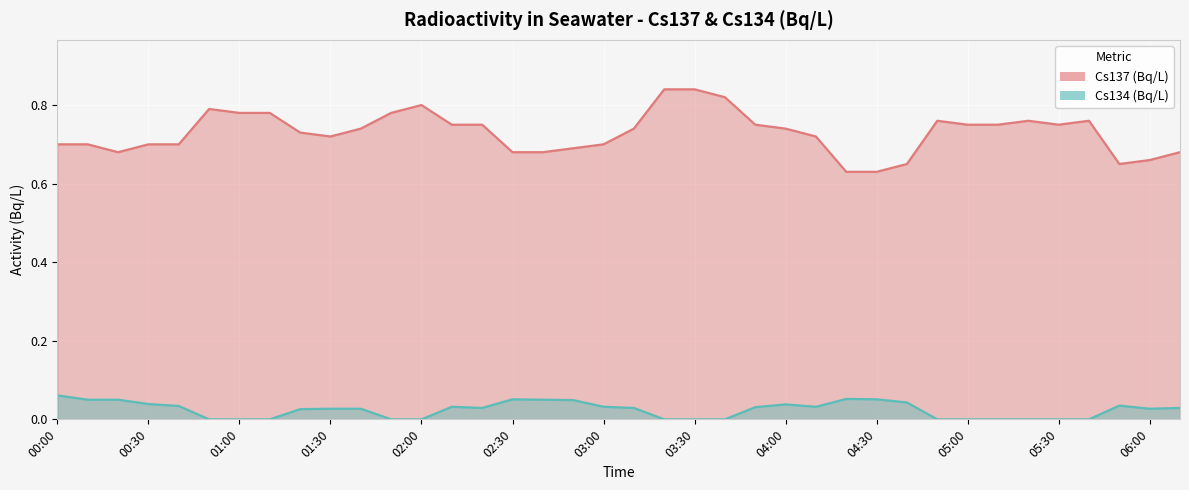

What is the maximum value for Cs134(Bq/L)?

0.1